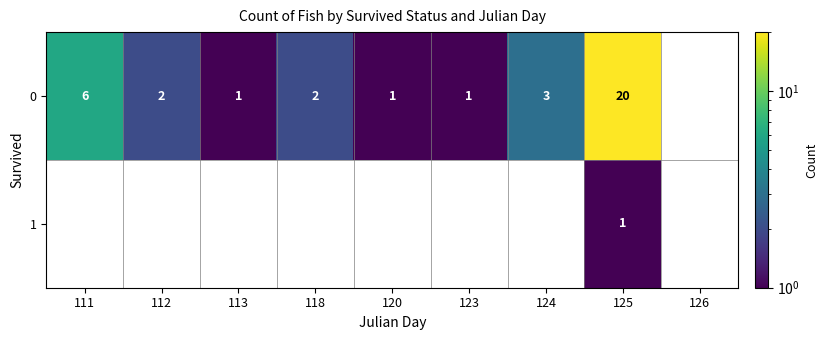

Reading left to right, extract all data points from this chart.

0: 6	2	1	2	1	1	3	20	0
1: 0	0	0	0	0	0	0	1	0